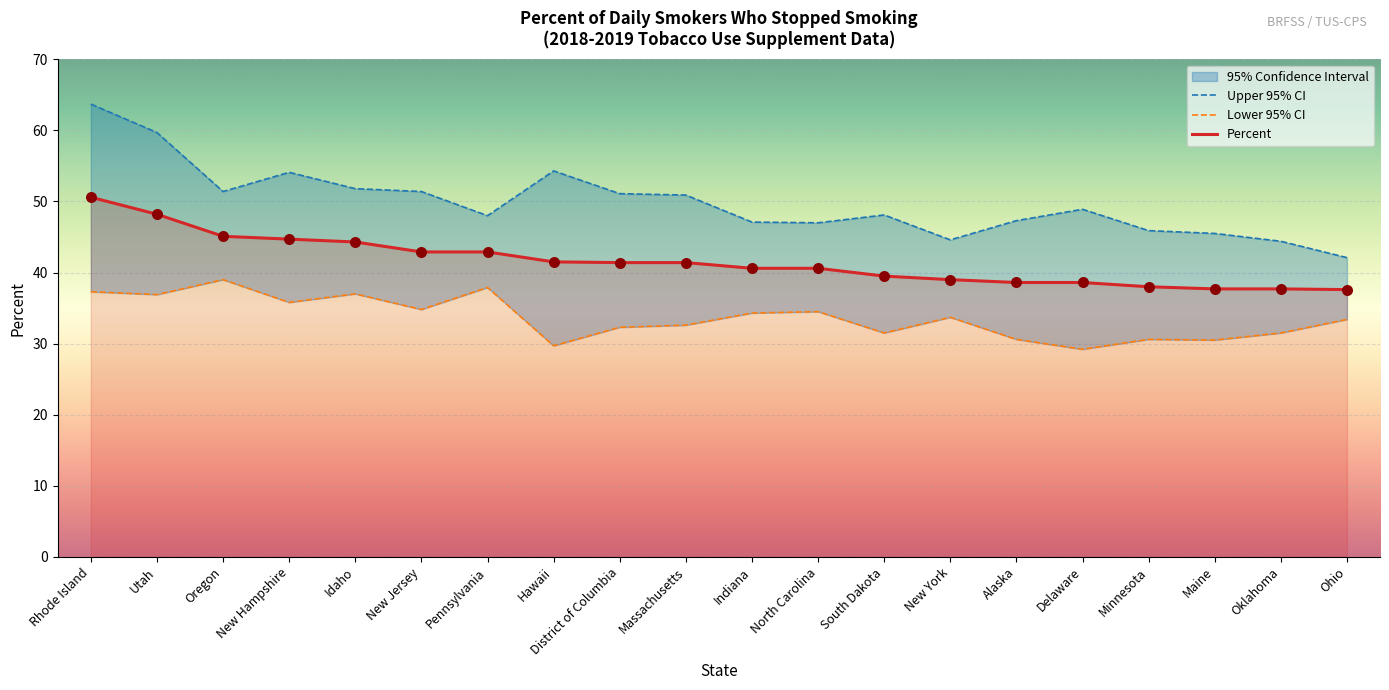

Is the value of Lower 95% CI at South Dakota greater than the value of Upper 95% CI at Massachusetts?

No